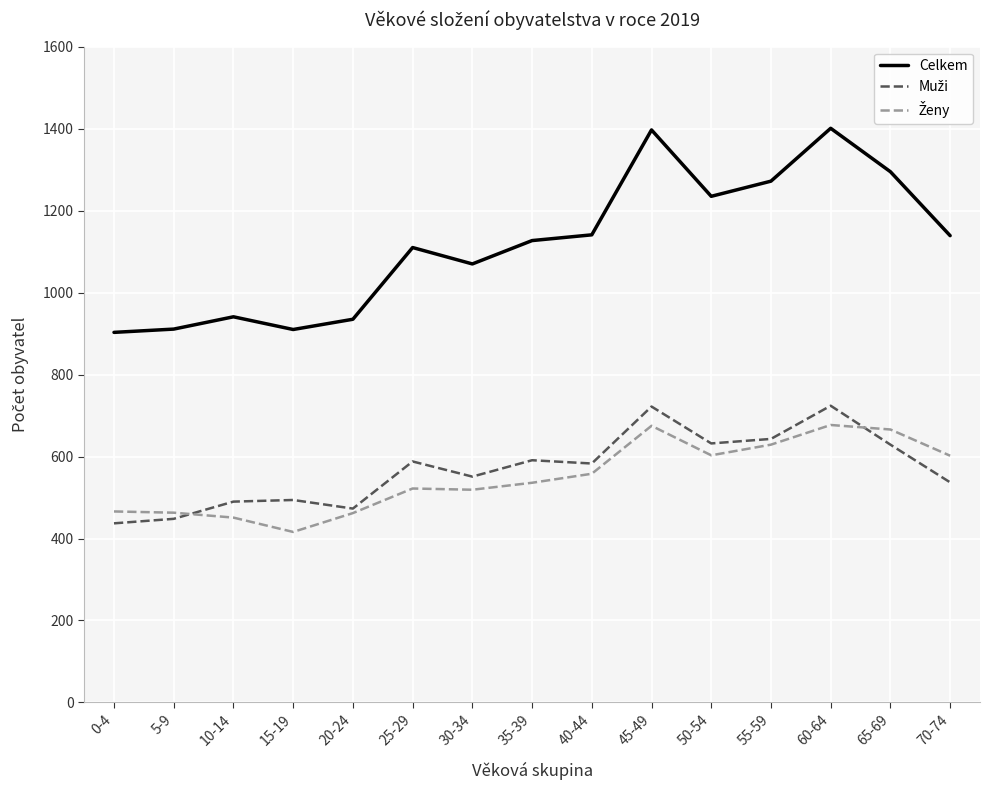

What is the lowest value of the Celkem series?

903